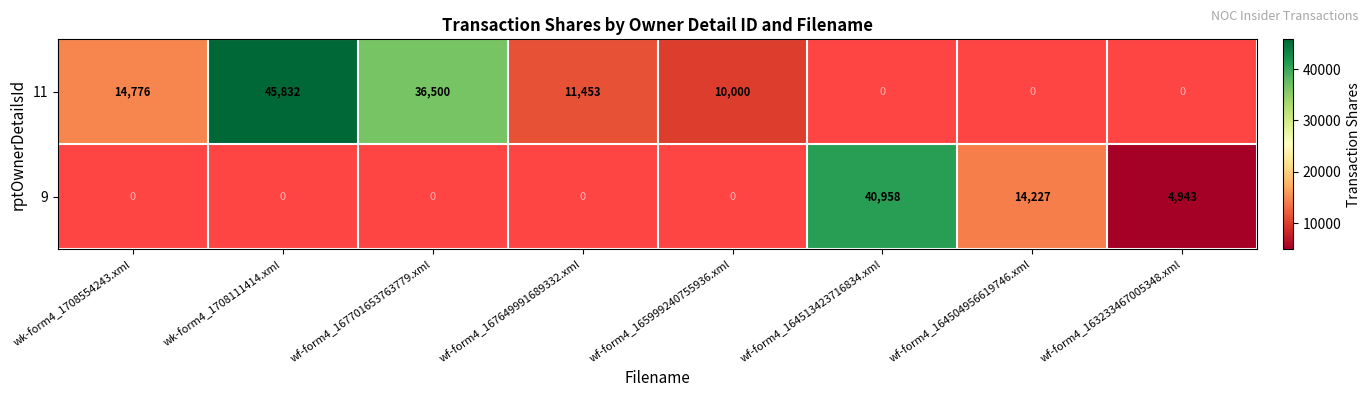

Is it true that 11 equals 10000 at wf-form4_165999240755936.xml?

True